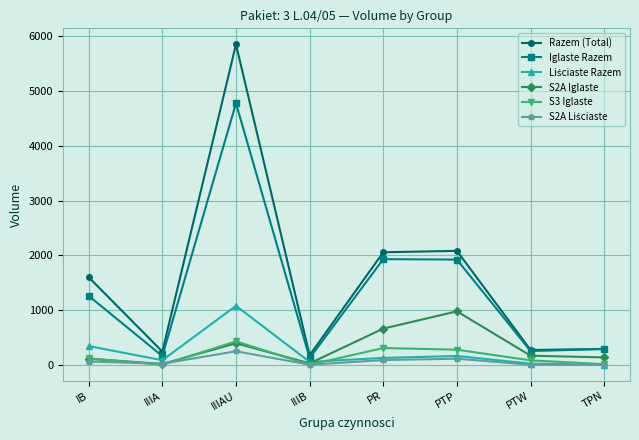

How many categories are shown in the chart?

8